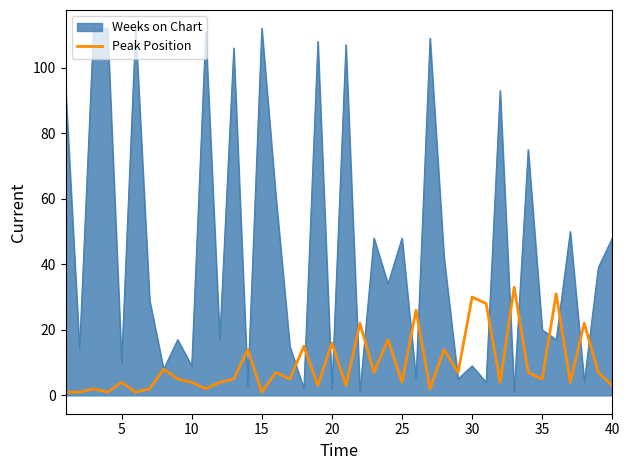

List the series in order of their overall mean, lowest first.

Peak Position, Weeks on Chart